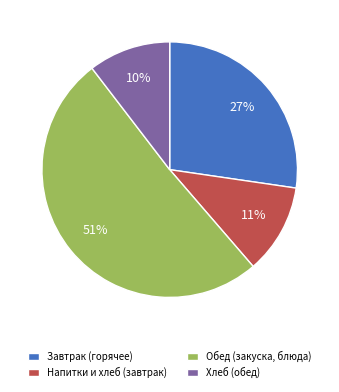

Which slice represents more than half of the pie?

Обед (закуска, блюда)